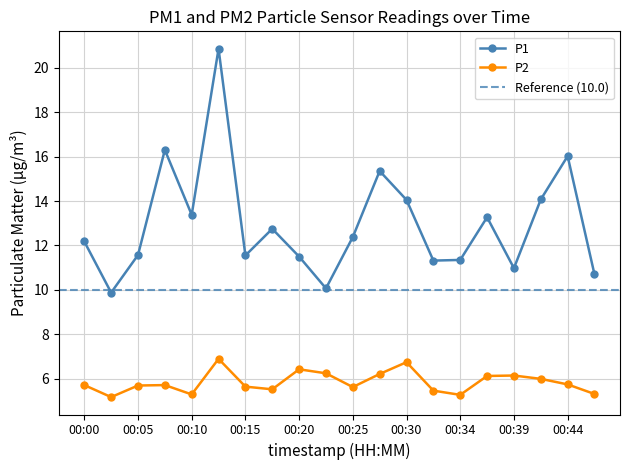

Which category has the highest value in the P1 series?

00:12